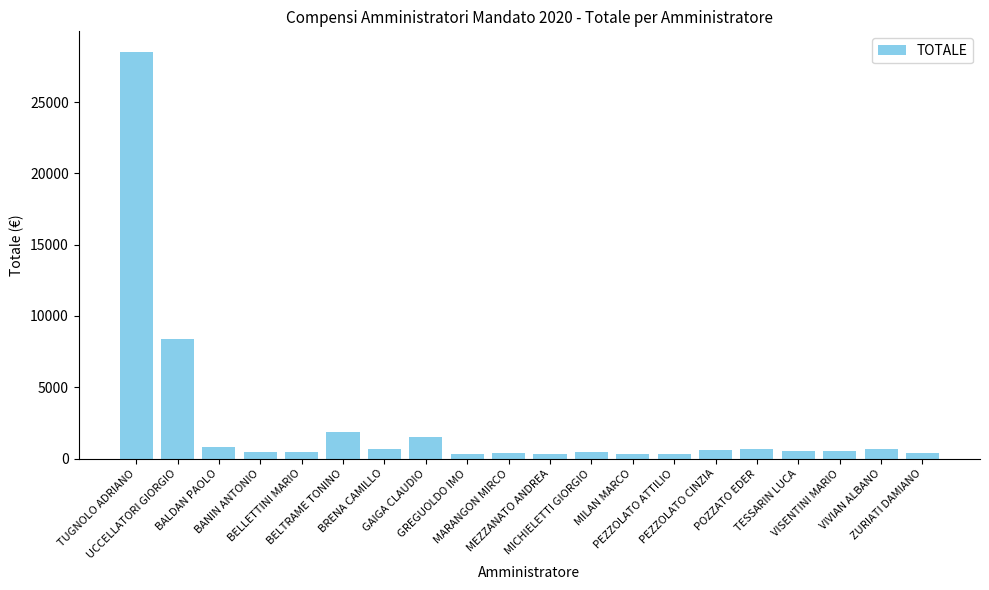

What is the maximum value shown in the chart?

28538.0